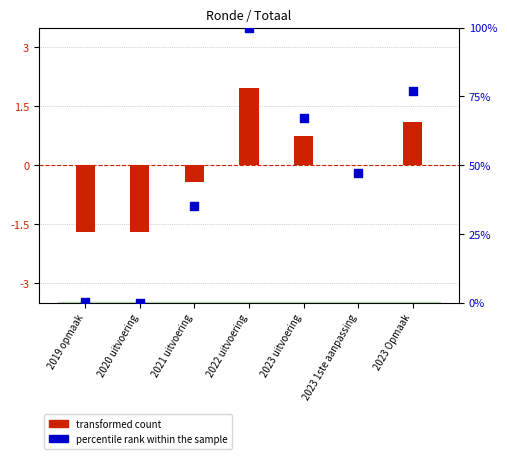

Is the value of transformed count at 2020 uitvoering greater than the value of percentile rank within the sample at 2019 opmaak?

No